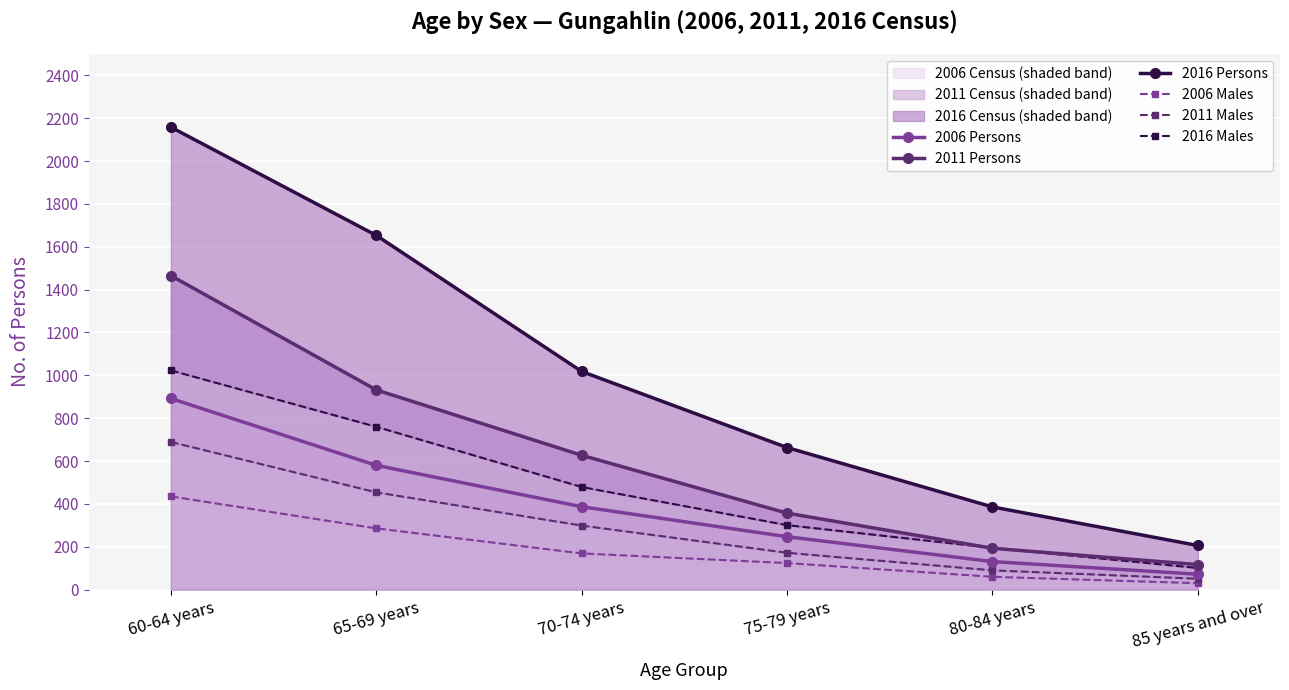

True or false: 2011 Persons and 2006 Males cross at least once.

False